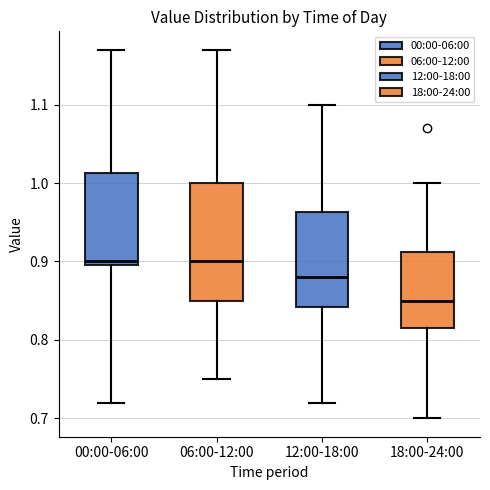

Reading left to right, read every box against the y-axis: the position of its median line, the range the box covers, and the ends of its whiskers. The values are not printed on the chart, so give them approximately, as read against the axis.

00:00-06:00: median 0.90 (just above the box's lower edge), box 0.90 to 1.01, whiskers 0.72 to 1.17
06:00-12:00: median 0.90, box 0.85 to 1.00, whiskers 0.75 to 1.17
12:00-18:00: median 0.88, box 0.84 to 0.96, whiskers 0.72 to 1.10
18:00-24:00: median 0.85, box 0.82 to 0.91, whiskers 0.70 to 1.00